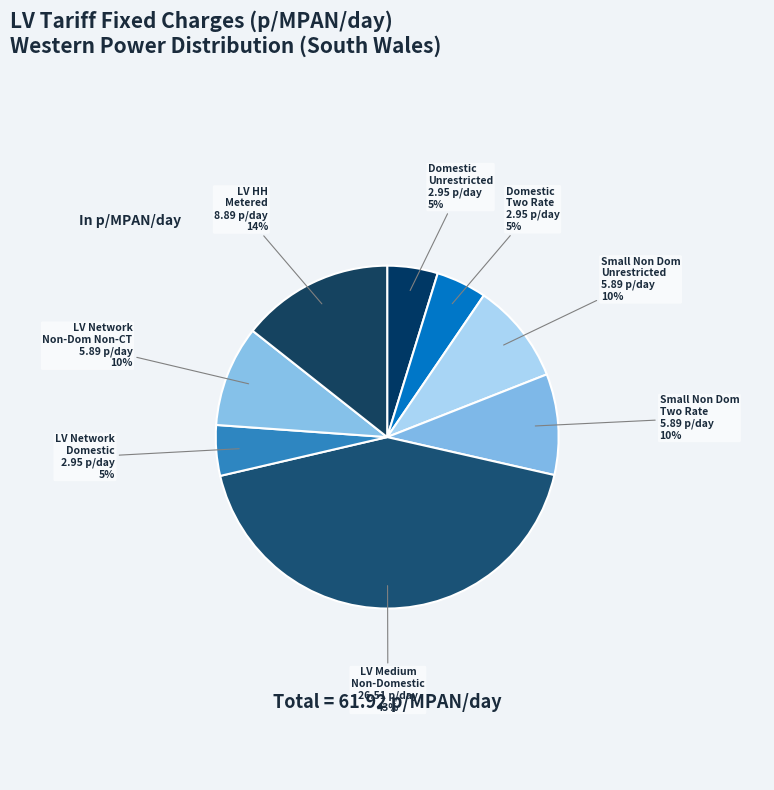

How many segments does this pie chart have?

8